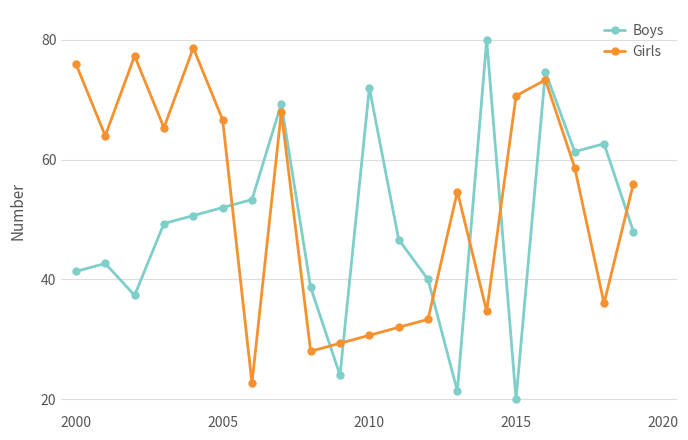

What is the average value of the Girls series?

52.8